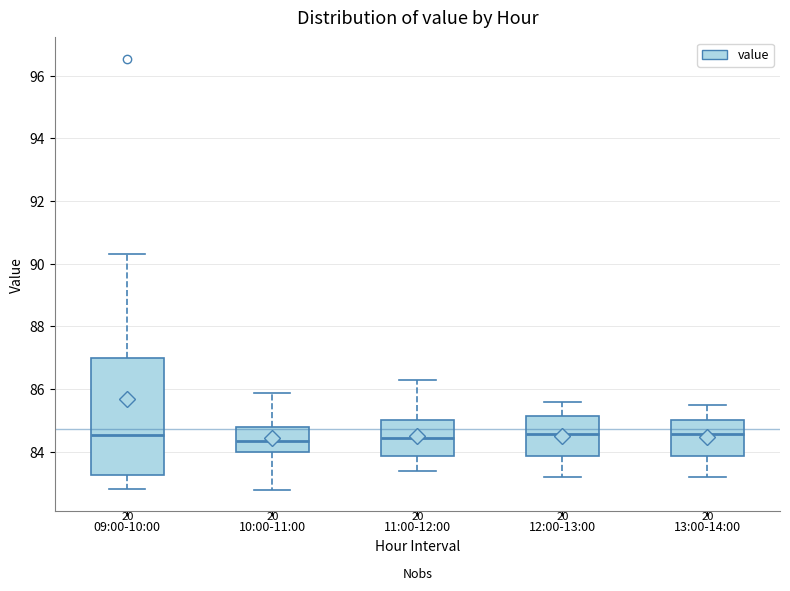

Reading left to right, read every box against the y-axis: the position of its median line, the range the box covers, and the ends of its whiskers. The values are not printed on the chart, so give them approximately, as read against the axis.

09:00-10:00: median 84.6, box 83.2 to 87.0, whiskers 82.8 to 90.4
10:00-11:00: median 84.4, box 84.0 to 84.8, whiskers 82.8 to 85.8
11:00-12:00: median 84.4, box 83.8 to 85.0, whiskers 83.4 to 86.4
12:00-13:00: median 84.6, box 83.8 to 85.2, whiskers 83.2 to 85.6
13:00-14:00: median 84.6, box 83.8 to 85.0, whiskers 83.2 to 85.6